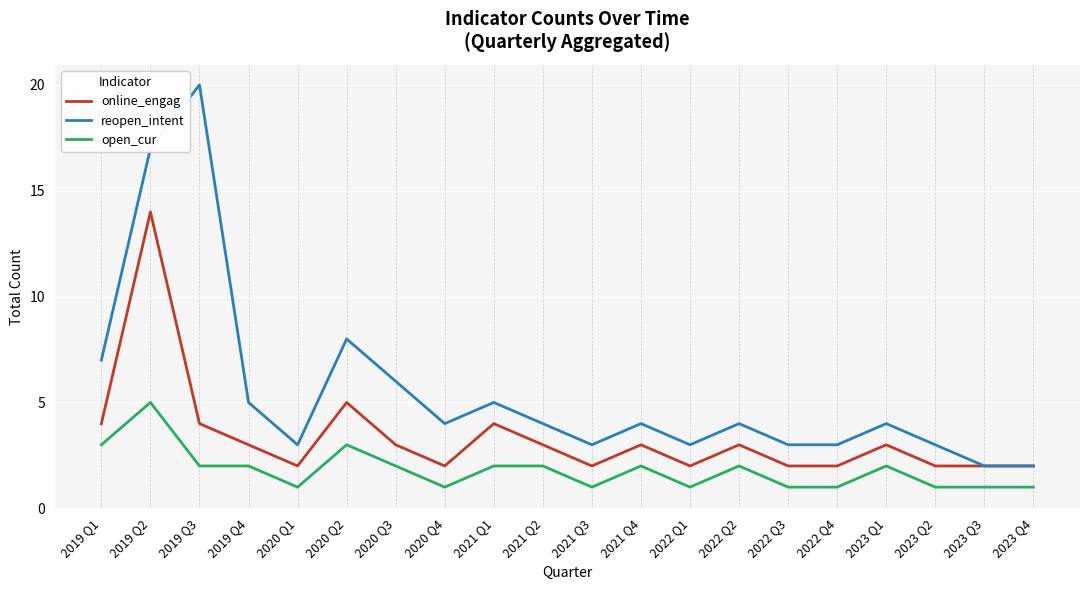

Rank the series by their maximum value, from highest to lowest.

reopen_intent, online_engag, open_cur